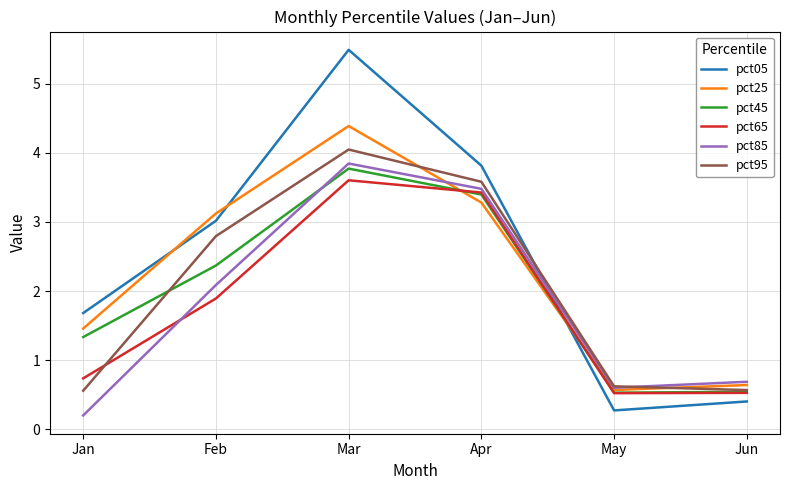

What is the maximum value for pct85?

3.8